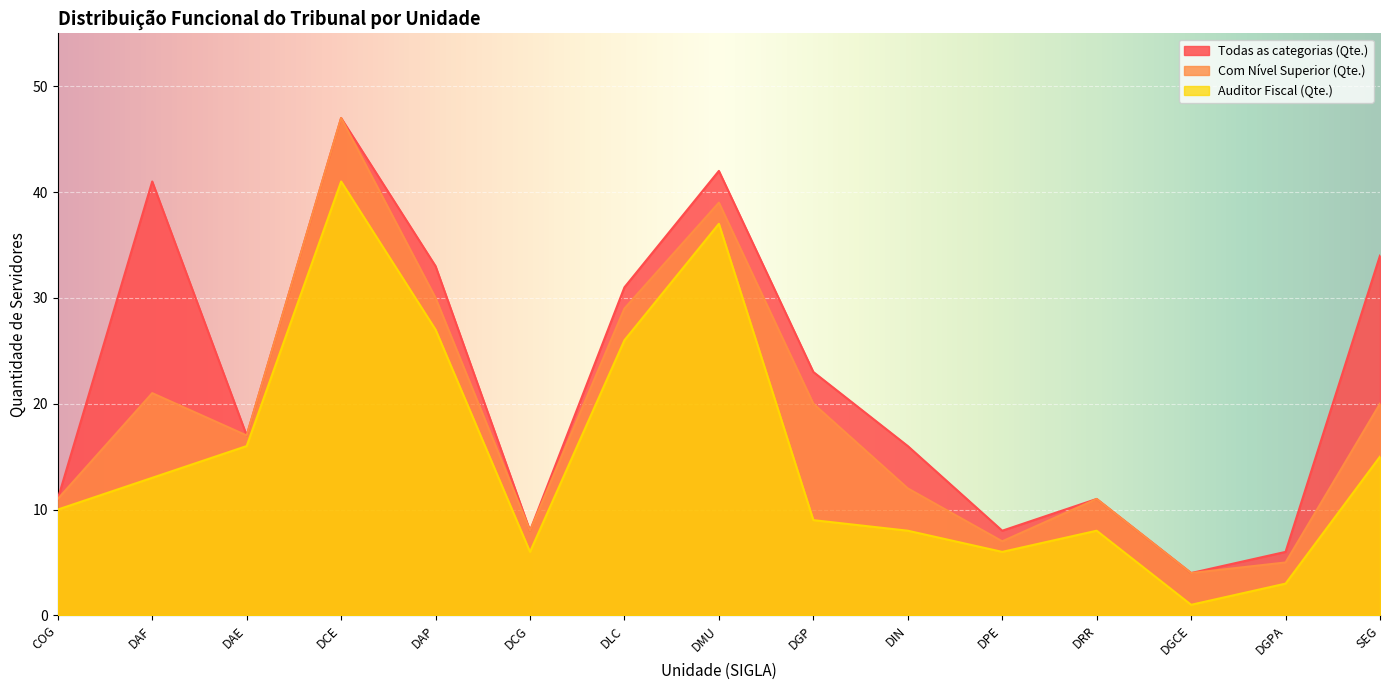

True or false: Com Nível Superior (Qte.) and Todas as categorias (Qte.) cross at least once.

False